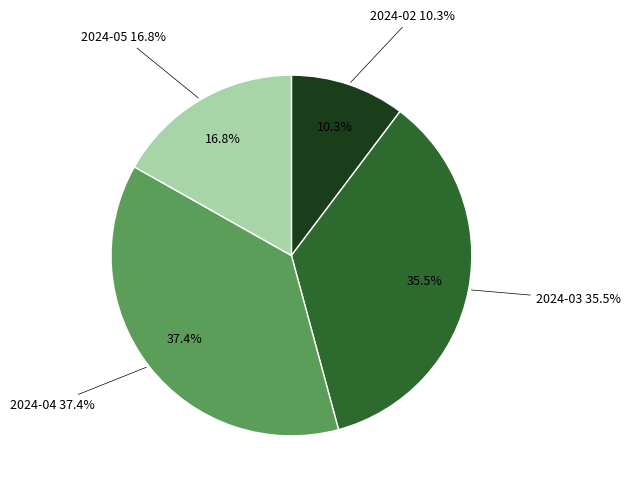

Is there any slice that represents more than half of the pie?

No